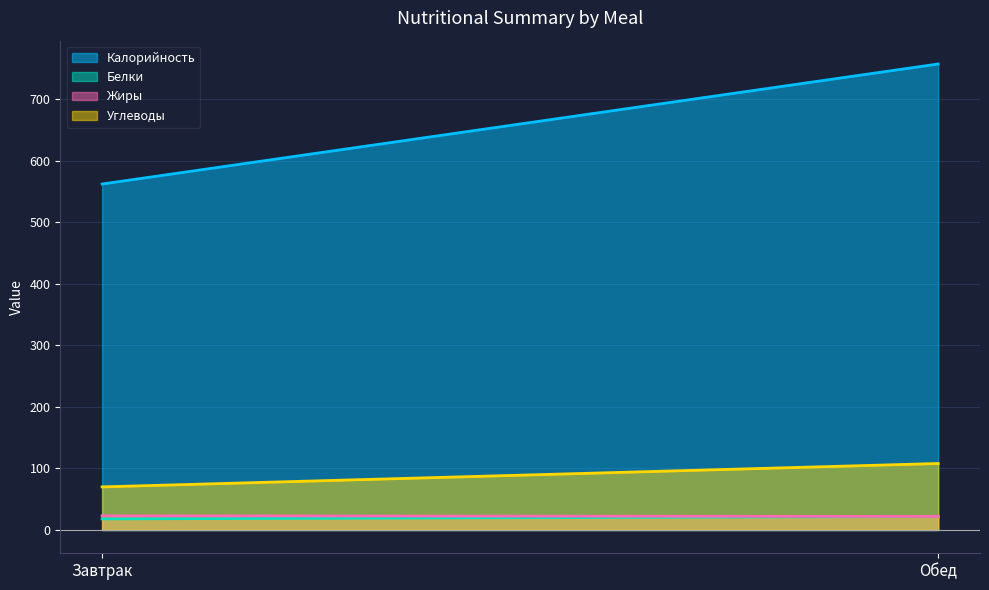

The value of Белки at Завтрак is 18. True or false?

True